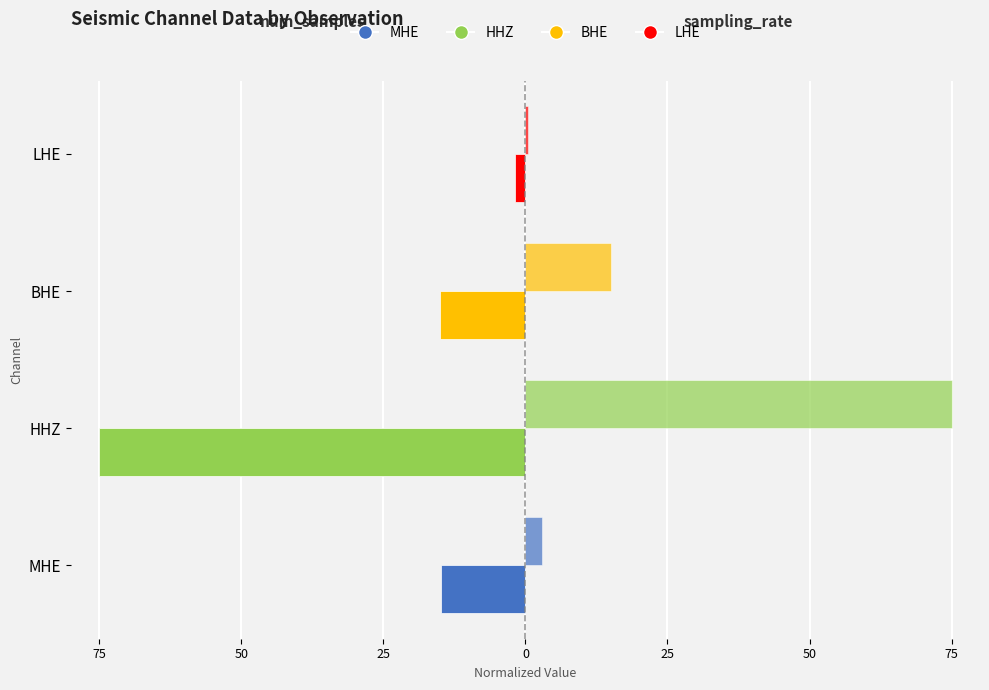

The value of antelope_num_samples at HHZ is -114.0. True or false?

False